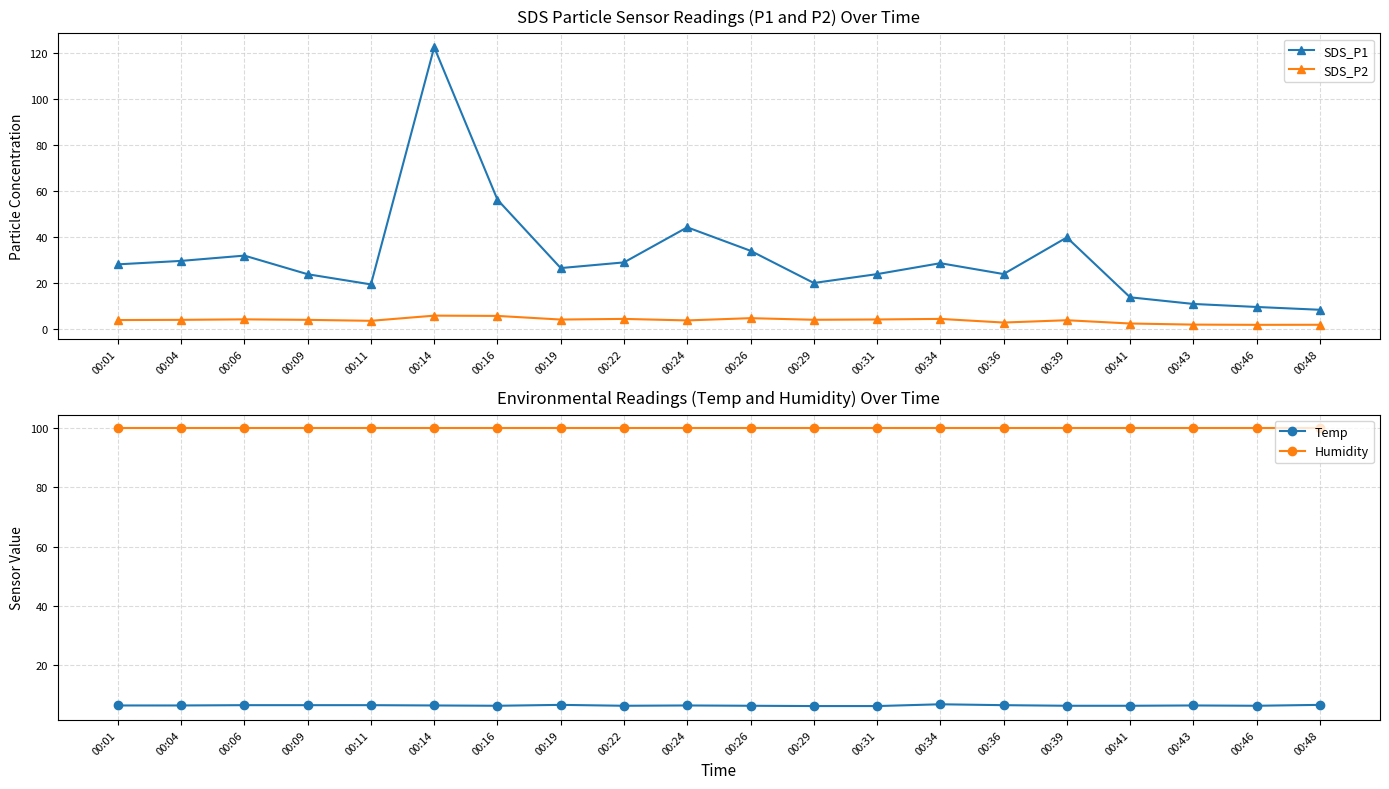

Reading left to right, list all the values displayed in this chart.

SDS_P1: 00:01=28.1	00:04=29.6	00:06=31.9	00:09=23.8	00:11=19.4	00:14=122.5	00:16=56.2	00:19=26.5	00:22=28.9	00:24=44.2	00:26=34.0	00:29=20.0	00:31=23.9	00:34=28.6	00:36=23.9	00:39=39.8	00:41=13.8	00:43=10.9	00:46=9.6	00:48=8.3
SDS_P2: 00:01=3.9	00:04=4.0	00:06=4.2	00:09=4.0	00:11=3.5	00:14=5.8	00:16=5.7	00:19=4.1	00:22=4.4	00:24=3.7	00:26=4.7	00:29=4.0	00:31=4.1	00:34=4.4	00:36=2.8	00:39=3.8	00:41=2.4	00:43=1.9	00:46=1.8	00:48=1.8
Temp: 00:01=6.4	00:04=6.4	00:06=6.5	00:09=6.5	00:11=6.5	00:14=6.4	00:16=6.3	00:19=6.6	00:22=6.3	00:24=6.4	00:26=6.3	00:29=6.2	00:31=6.2	00:34=6.8	00:36=6.5	00:39=6.3	00:41=6.3	00:43=6.4	00:46=6.3	00:48=6.6
Humidity: 00:01=99.9	00:04=99.9	00:06=99.9	00:09=99.9	00:11=99.9	00:14=99.9	00:16=99.9	00:19=99.9	00:22=99.9	00:24=99.9	00:26=99.9	00:29=99.9	00:31=99.9	00:34=99.9	00:36=99.9	00:39=99.9	00:41=99.9	00:43=99.9	00:46=99.9	00:48=99.9